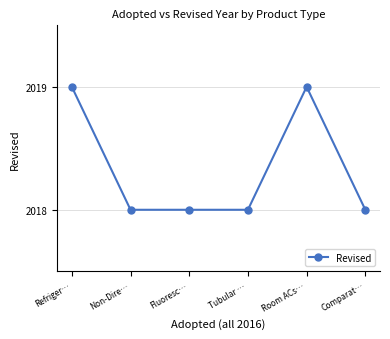

What is the maximum value shown in the chart?

2019